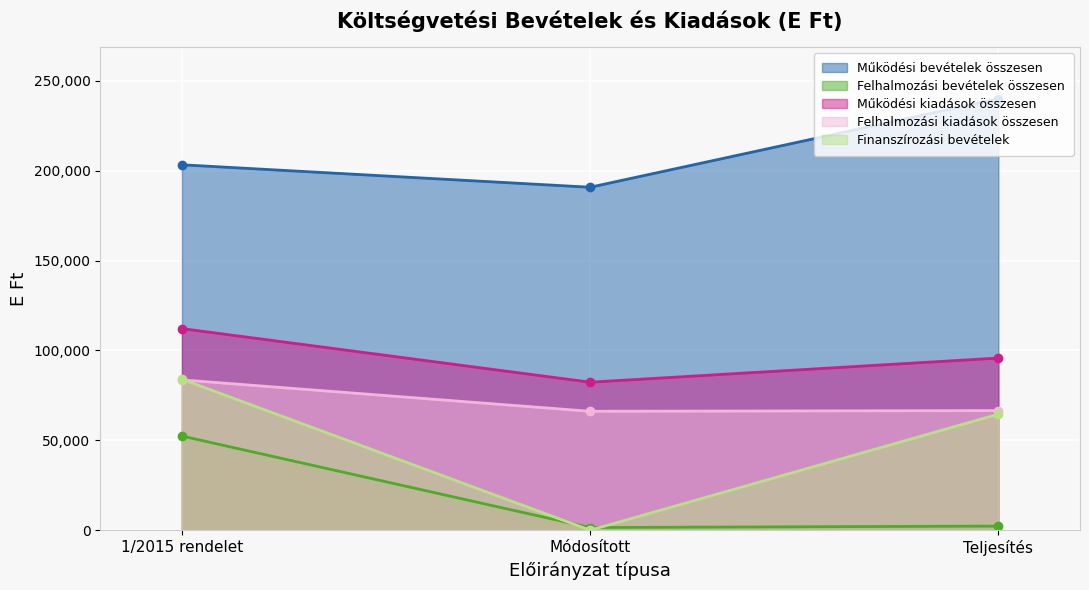

What is the value of the Működési bevételek összesen point at the 2nd from the left?

190790.0